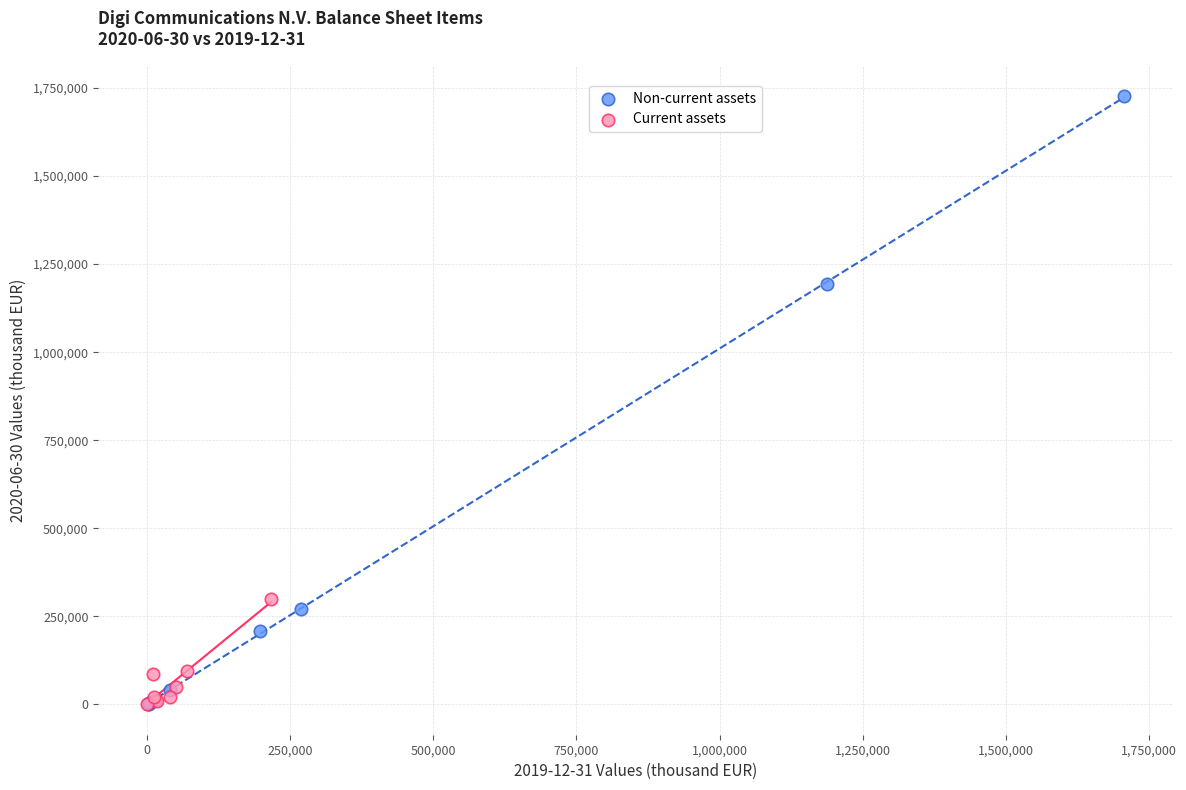

Which series reaches the maximum Y coordinate?

Non-current assets